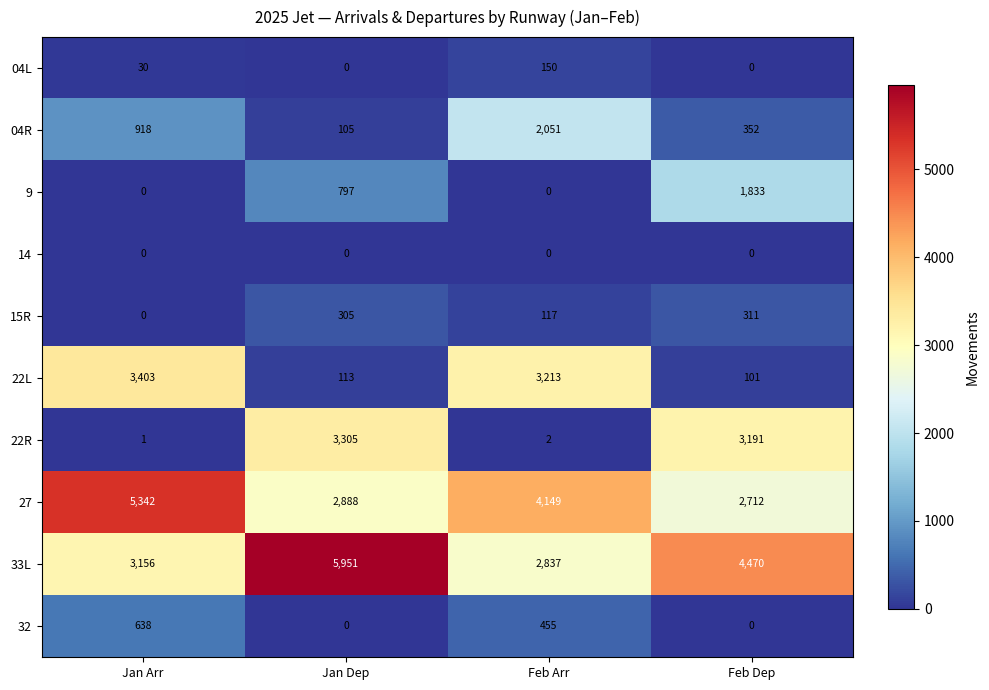

Count the 32 values in the range 0 to 638.

4